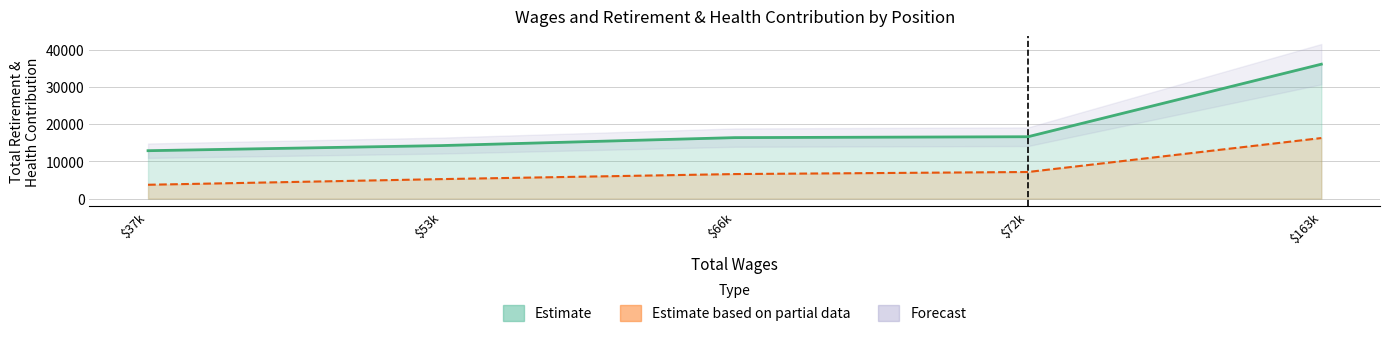

How many values in the Estimate based on partial data series are below 6611?

2